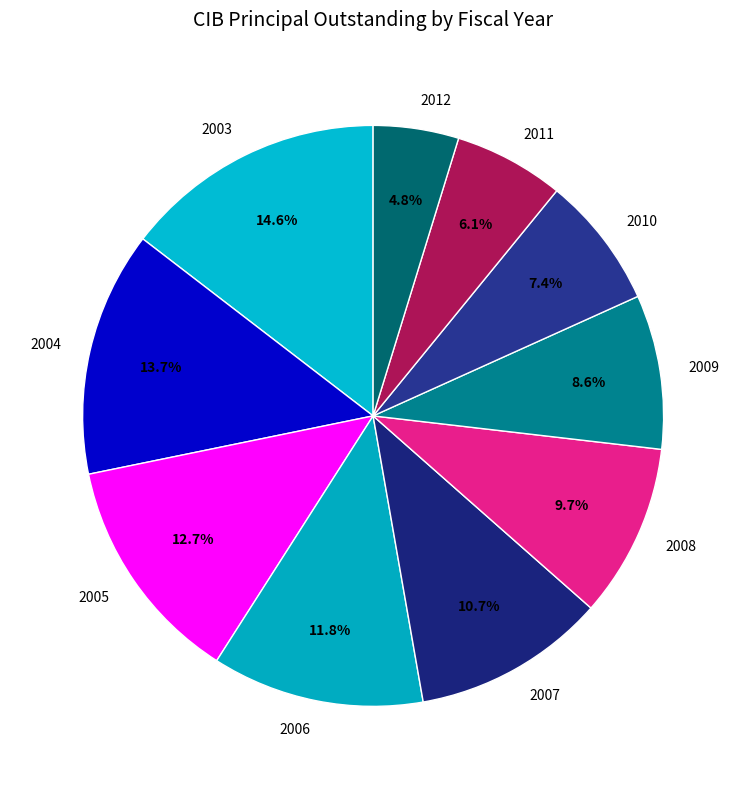

Which category has the smallest portion of the pie?

2012